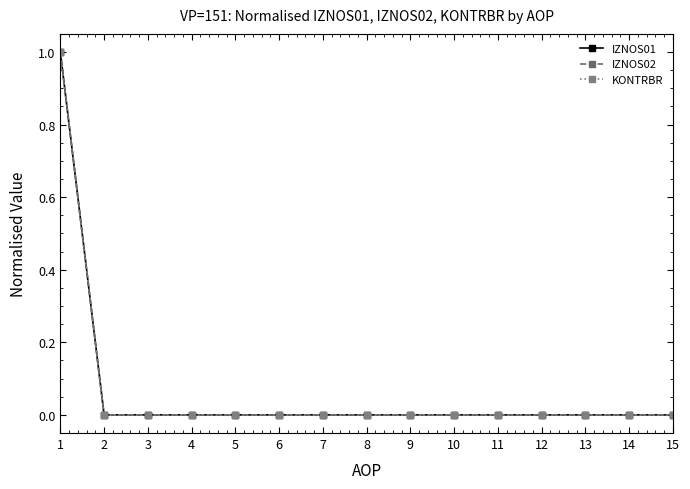

Is it true that IZNOS01 equals 0 at 8?

True